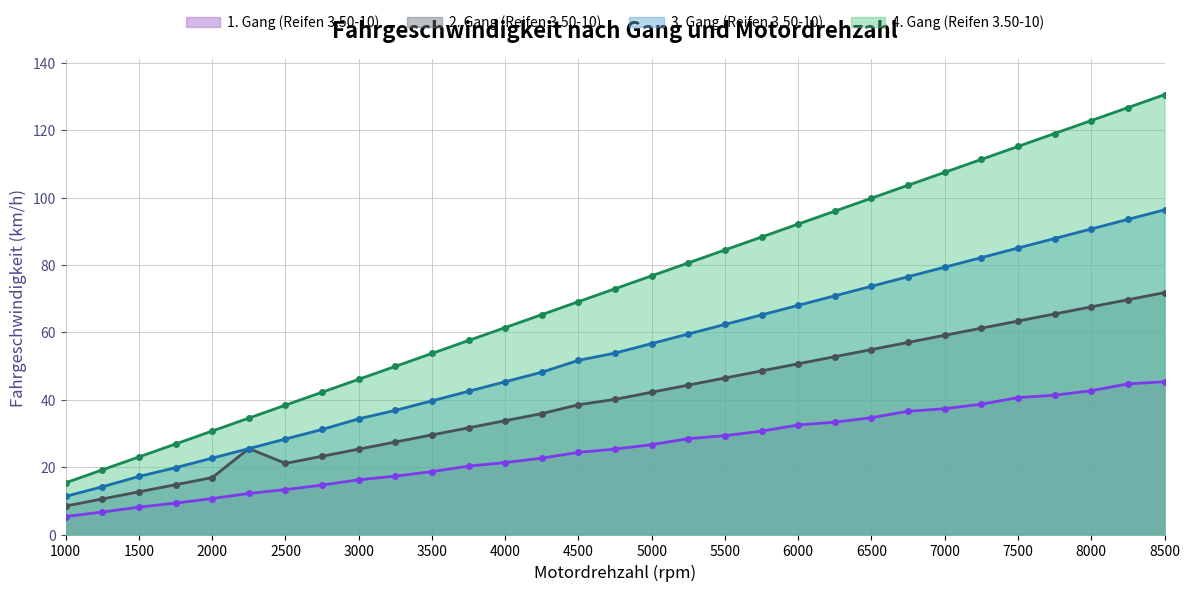

Is it true that 3. Gang (Reifen 3.50-10) equals 93.5 at 8250?

True